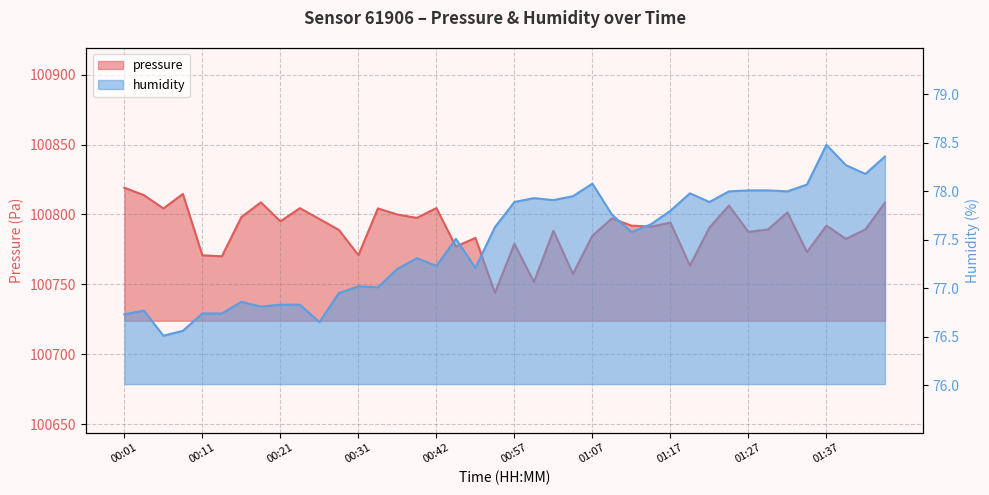

What is the label of the 27th point from the left?

01:12